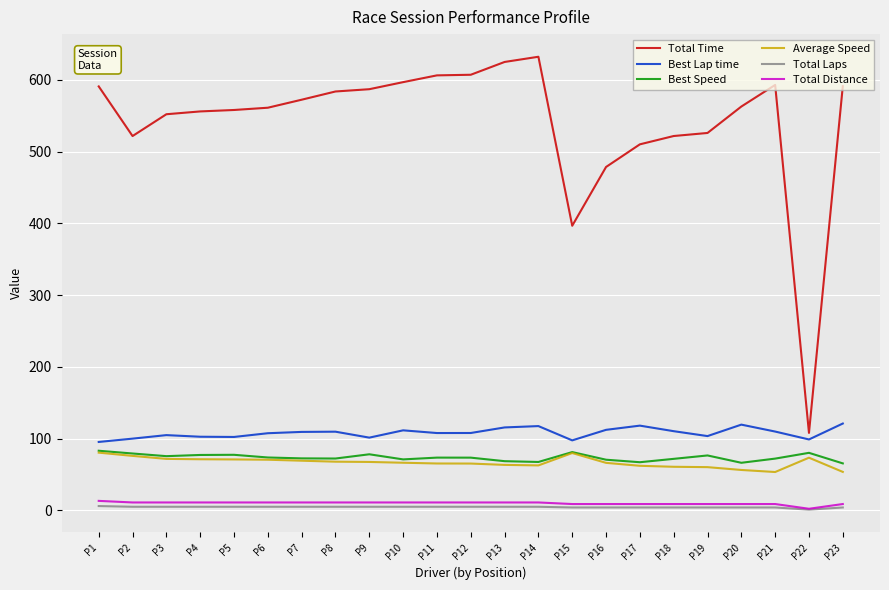

True or false: Total Laps and Total Time cross at least once.

False